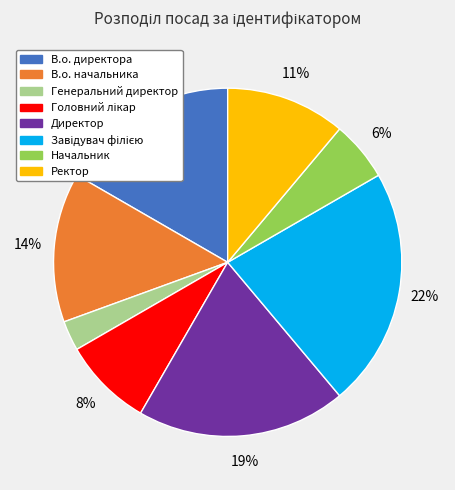

Do Генеральний директор and В.о. директора together represent more than half of the pie?

No